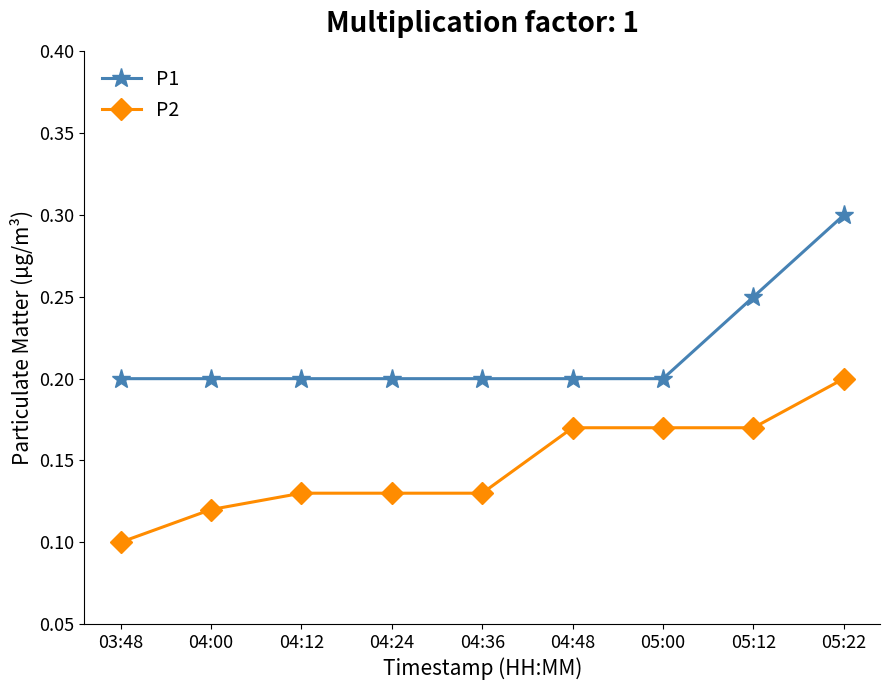

Rank the series at 05:12 from lowest to highest value.

P2, P1